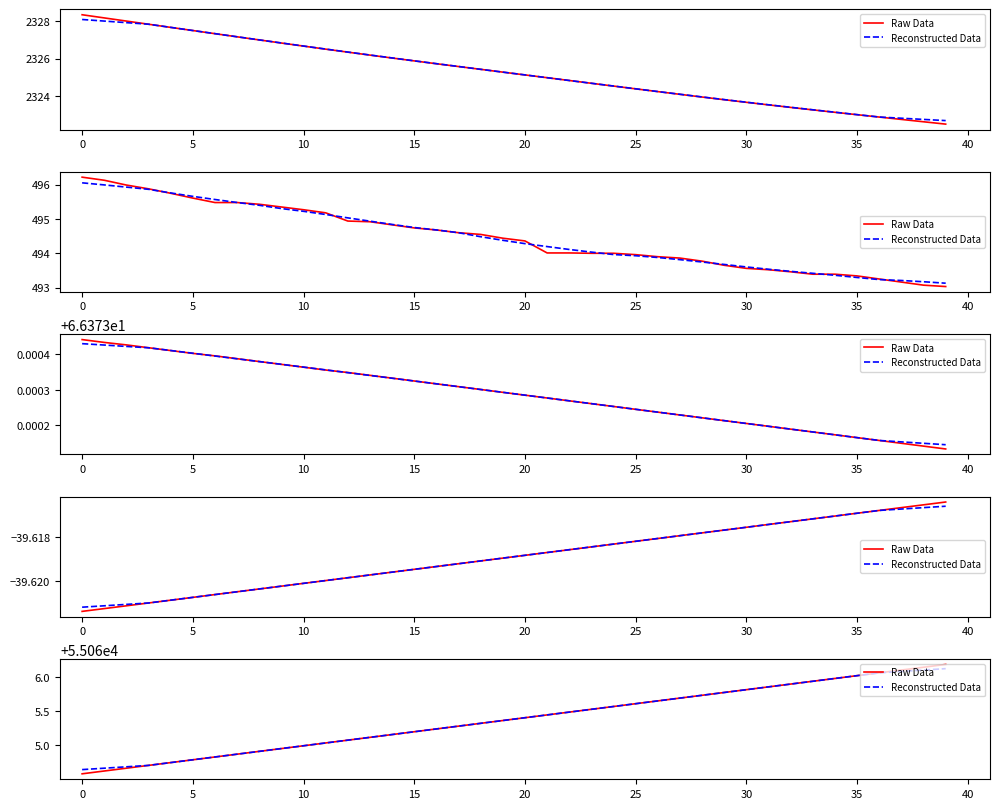

At 40, list the series in order from largest to smallest.

Reconstructed Data, Raw Data